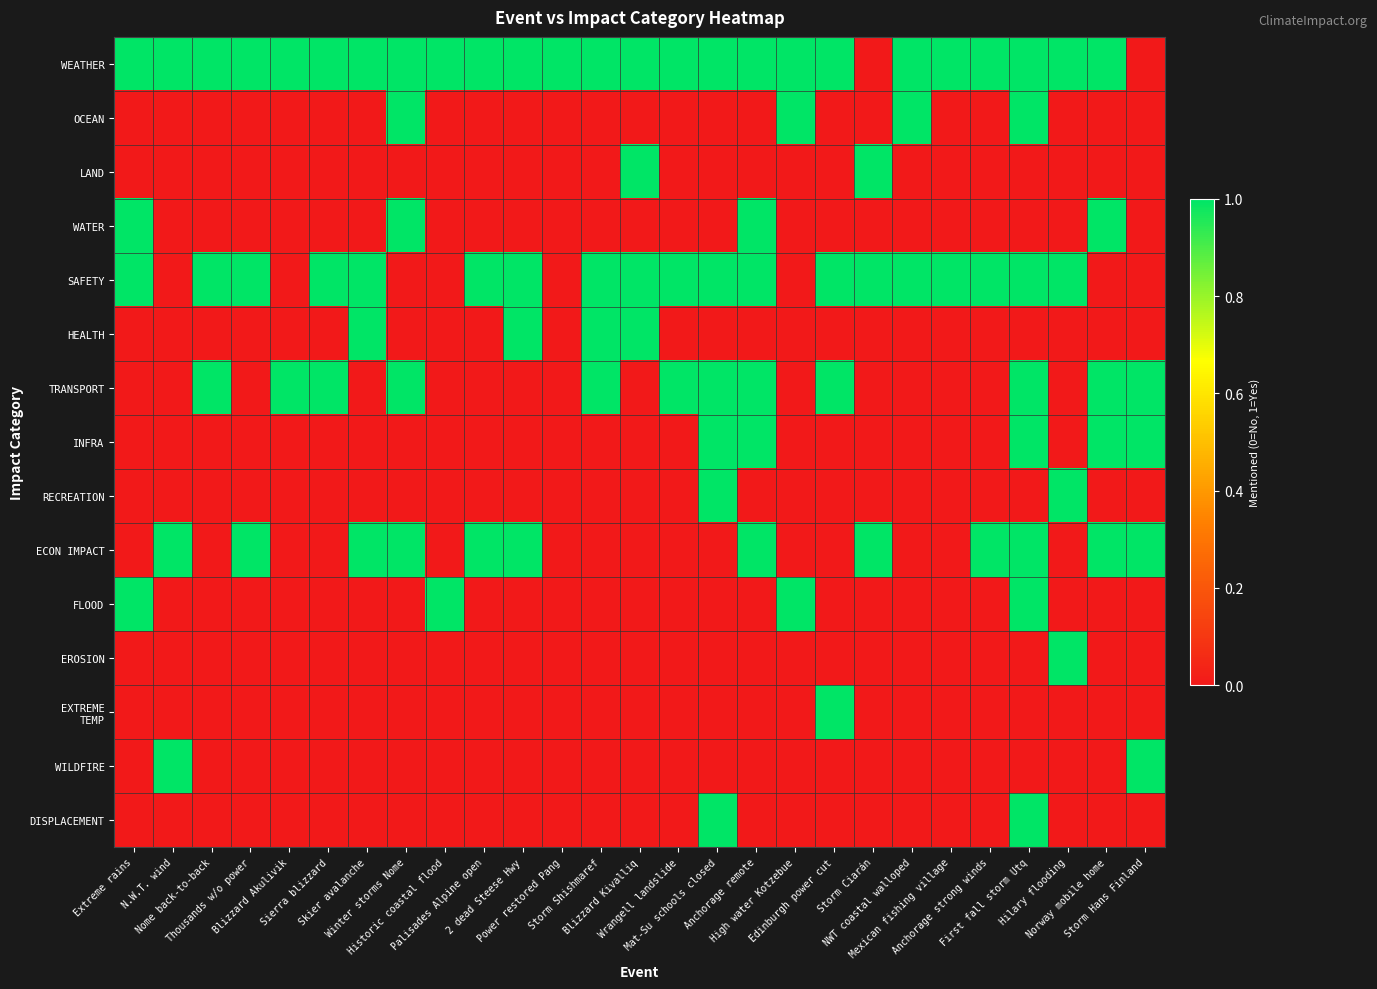

What is the difference between the highest and lowest values at Power restored Pang?

1